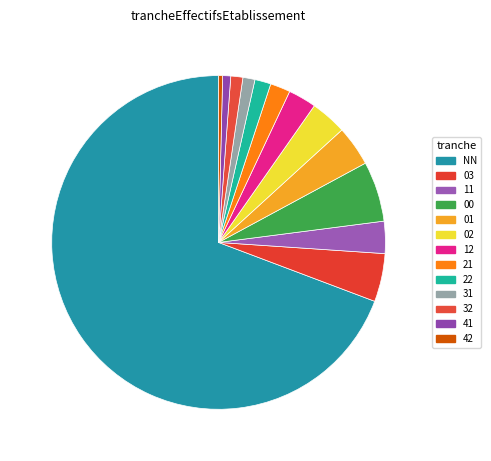

Rank the categories by value from lowest to highest.

42, 41, 31, 32, 22, 21, 12, 11, 02, 01, 03, 00, NN